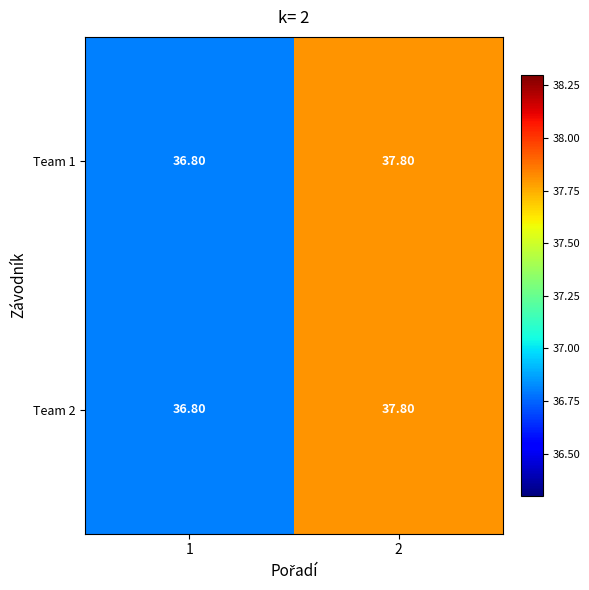

What is the total value across all series at 1?

73.6